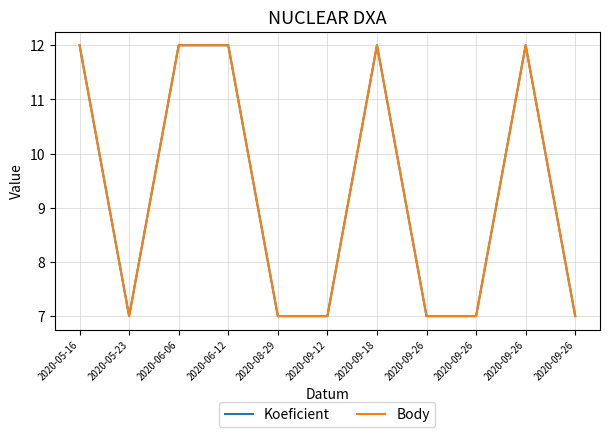

At which category does the chart reach its peak across all series?

2020-05-16